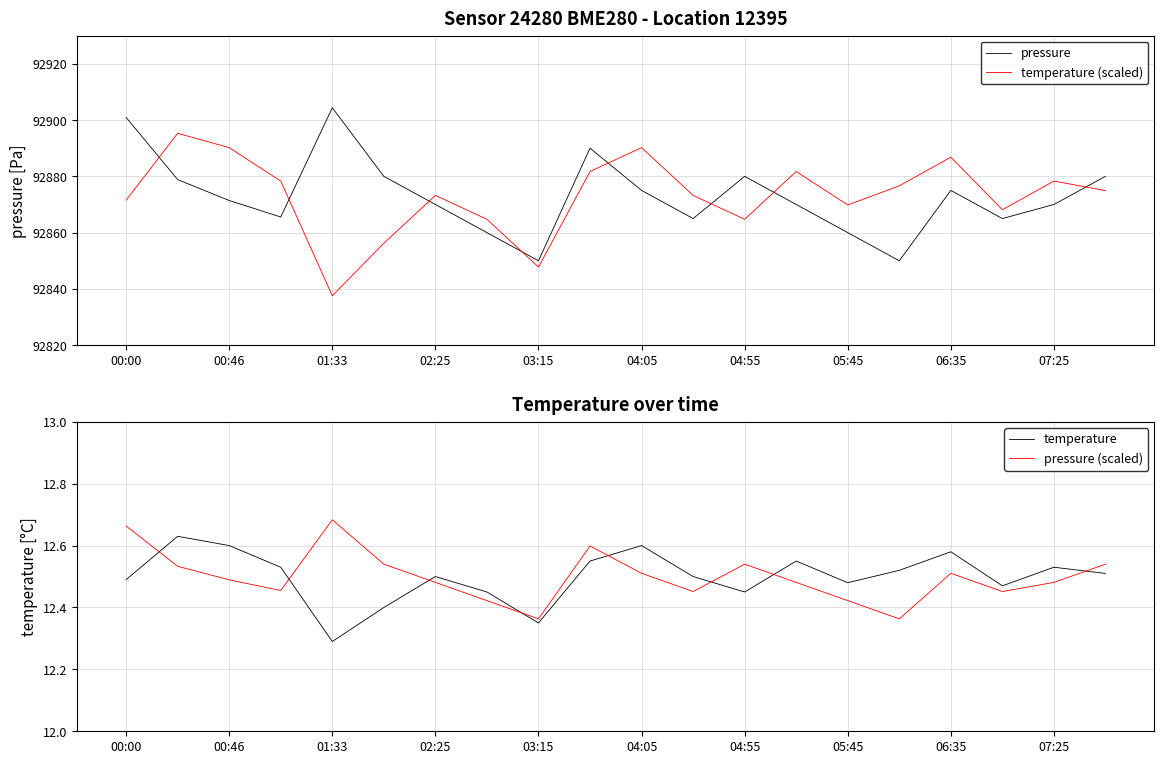

What is the highest value of the pressure series?

92904.4